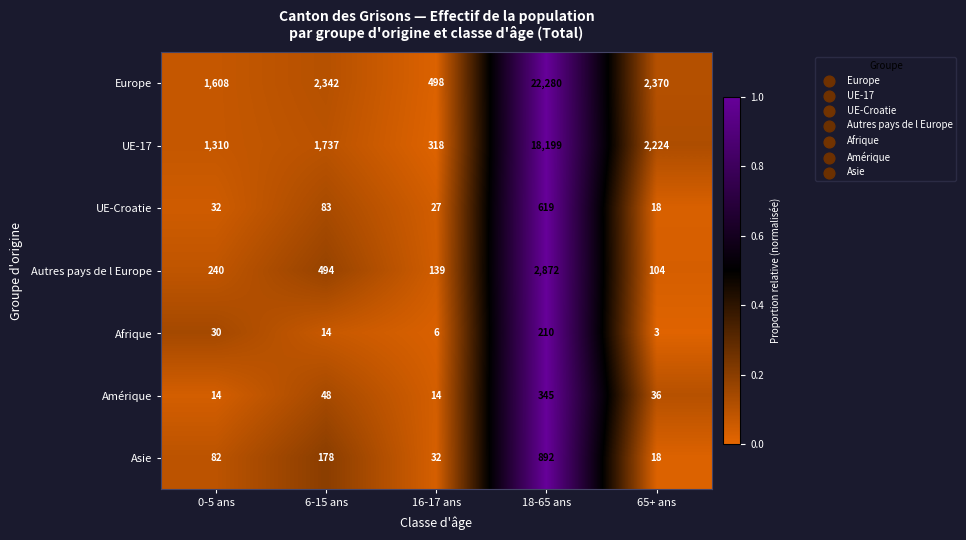

Between 6-15 ans and 16-17 ans, which series saw the biggest shift?

Europe